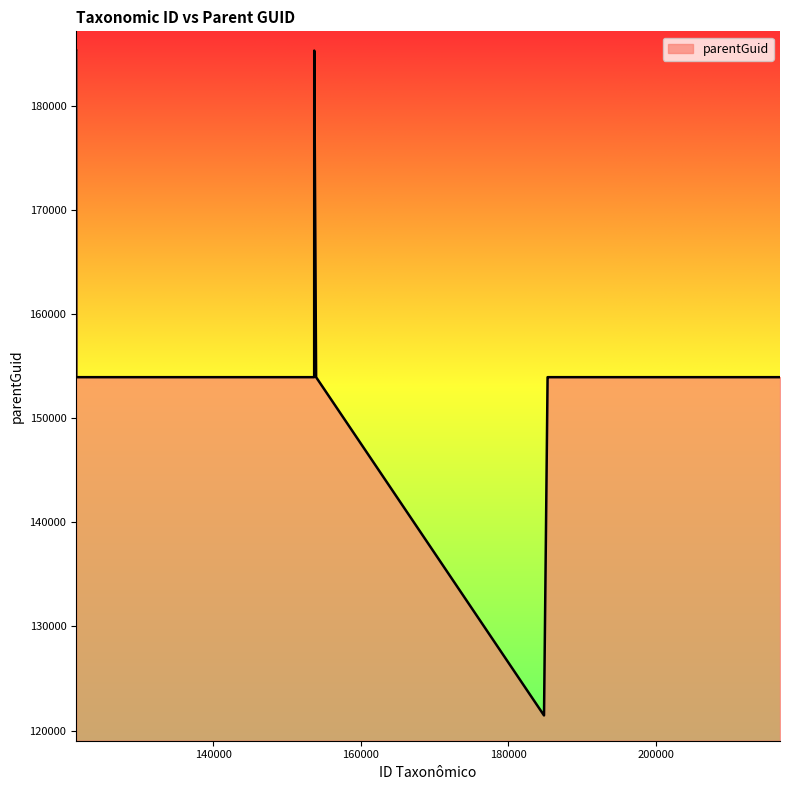

What is the greatest value displayed?

185343